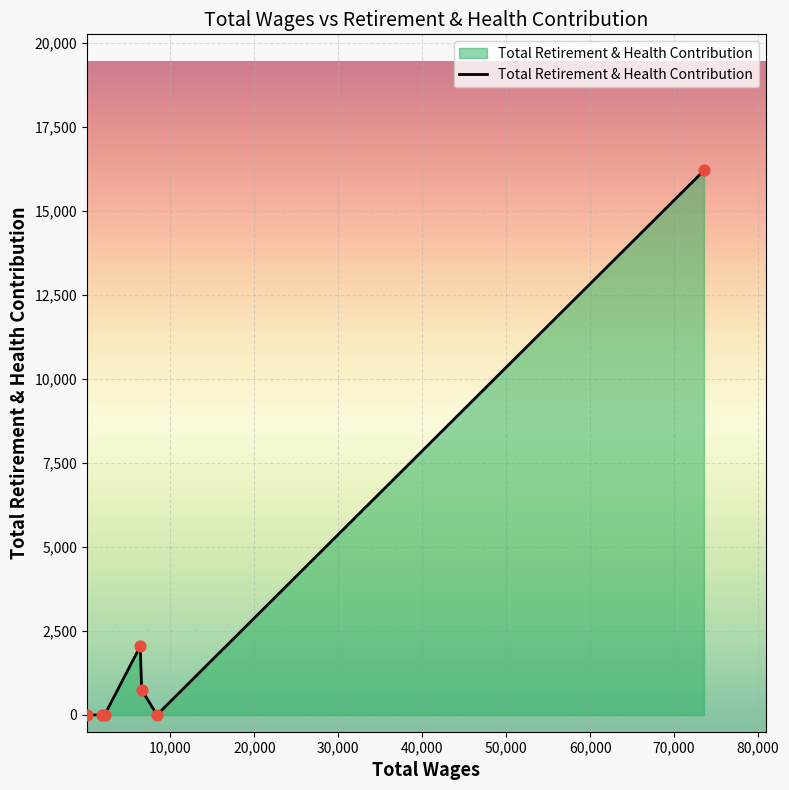

What is the difference between the maximum and minimum values?

16212